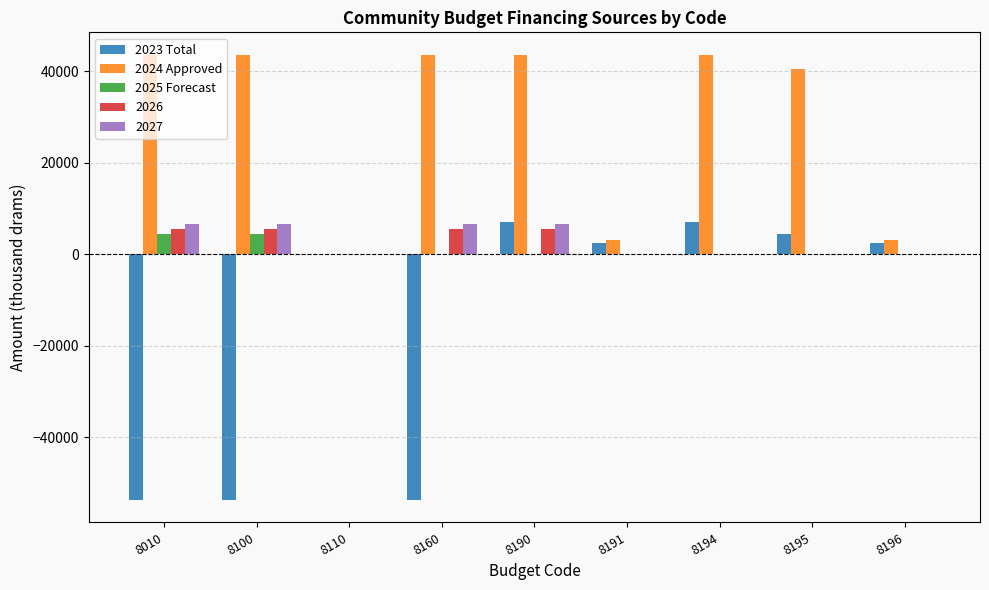

Is it true that 2023 Total equals -77578.6 at 8100?

False